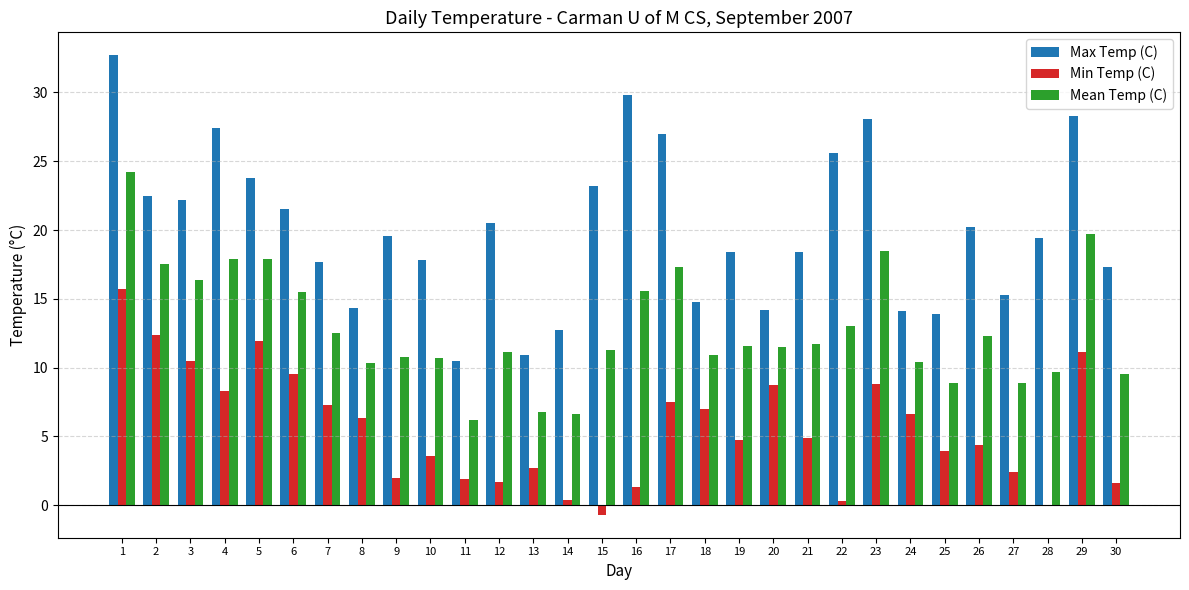

Which series changed the most between 7 and 9?

Min Temp (C)